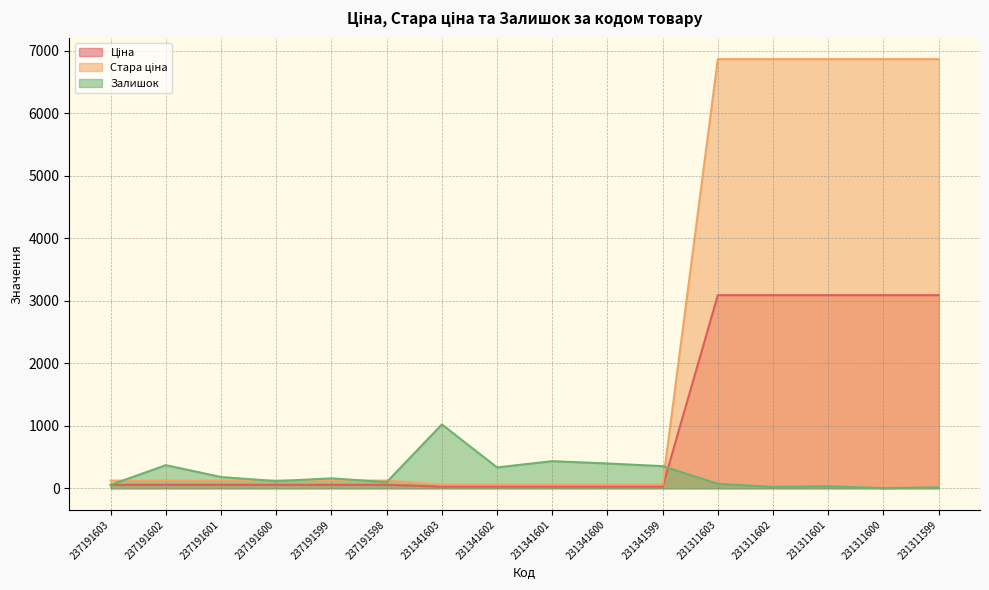

What is the sum of all Ціна values?

15923.3